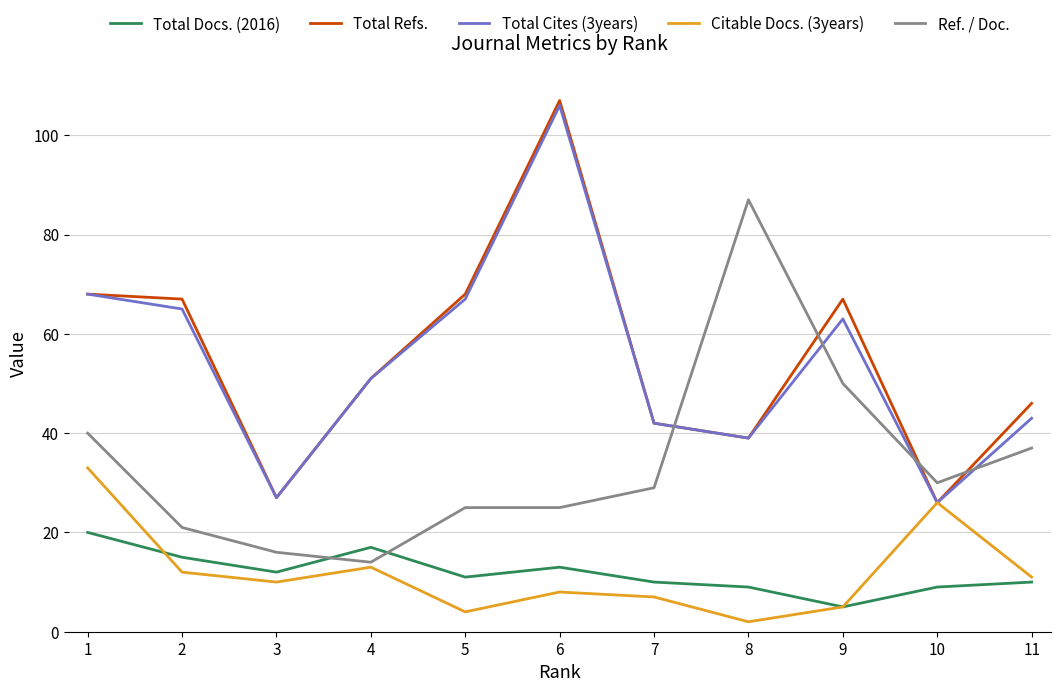

How many lines are shown in the chart?

5